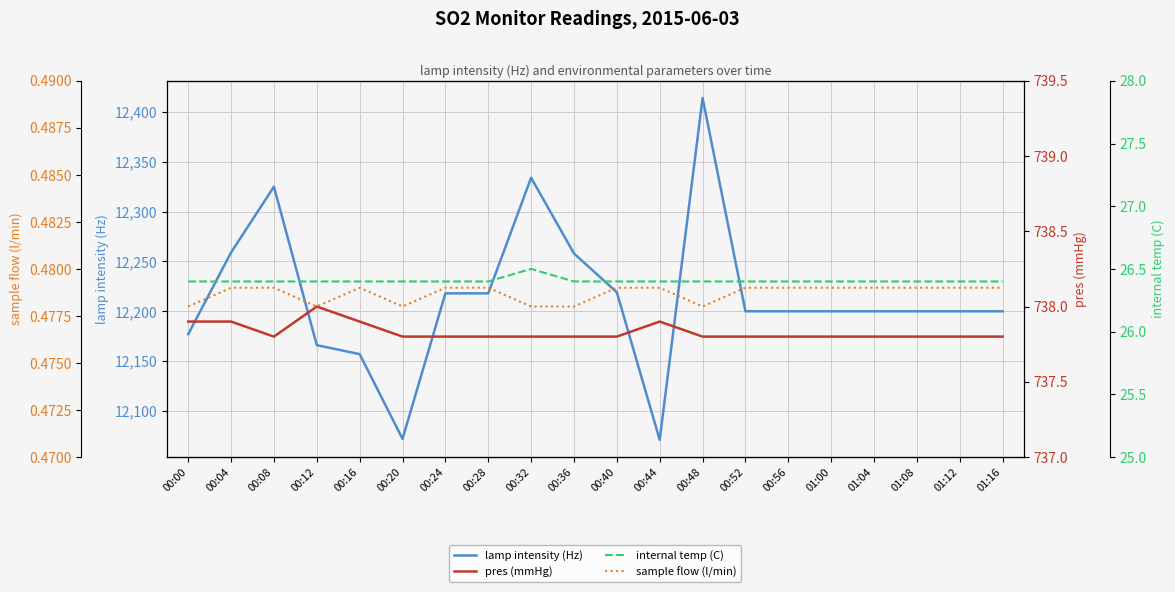

True or false: internal temp (C) and lamp intensity (Hz) intersect in this chart.

False